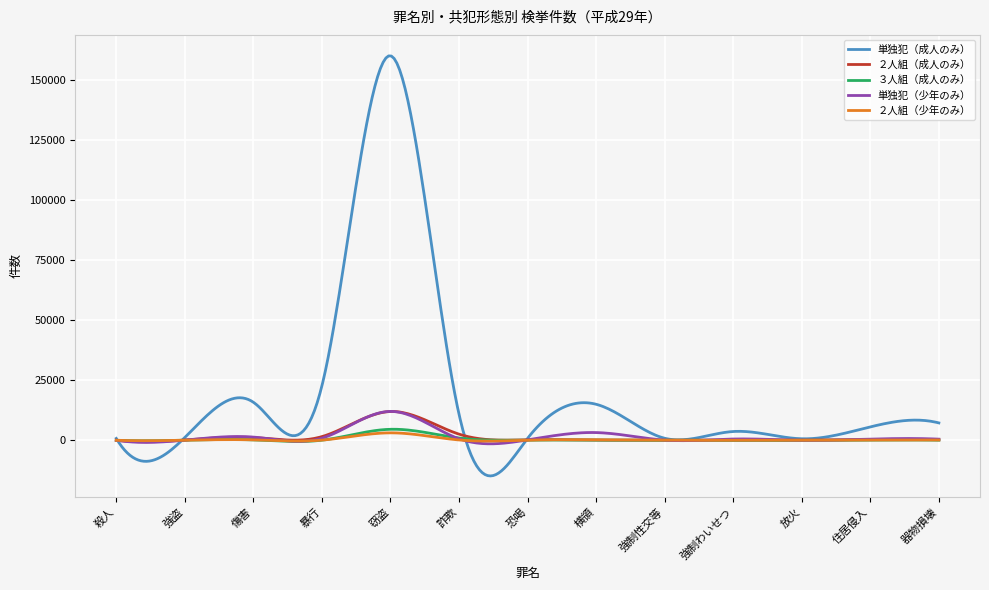

True or false: ２人組（少年のみ） and 単独犯（成人のみ） intersect in this chart.

True